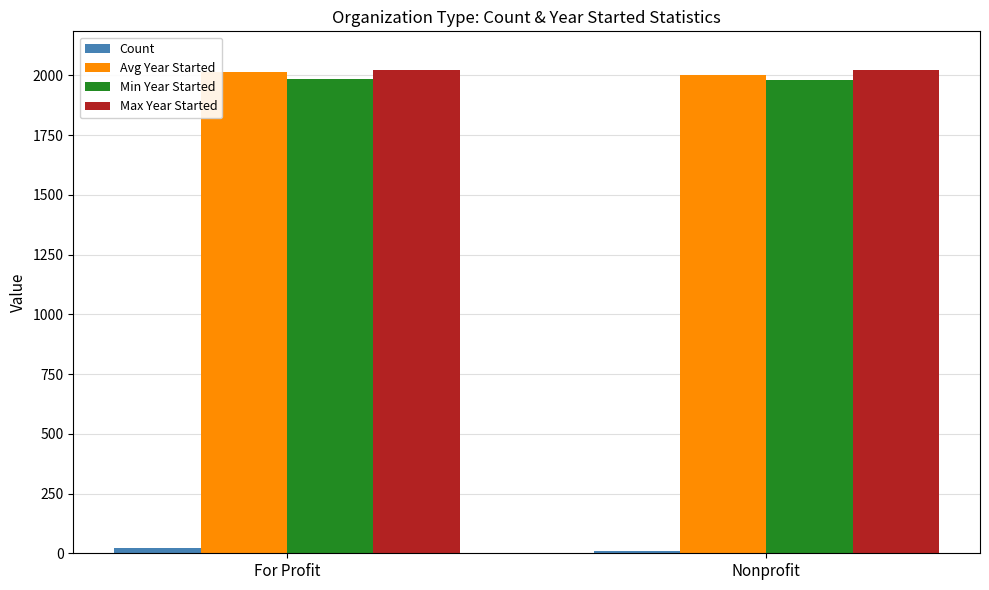

What is the greatest value displayed?

2022.0